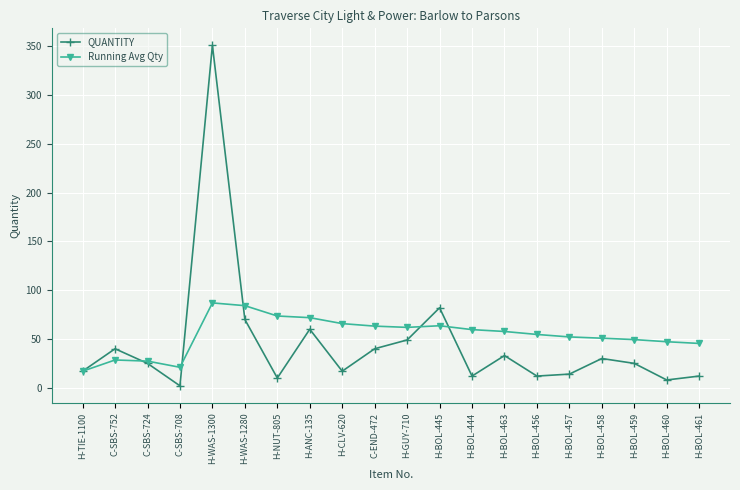

What is the minimum value for QUANTITY?

2.0